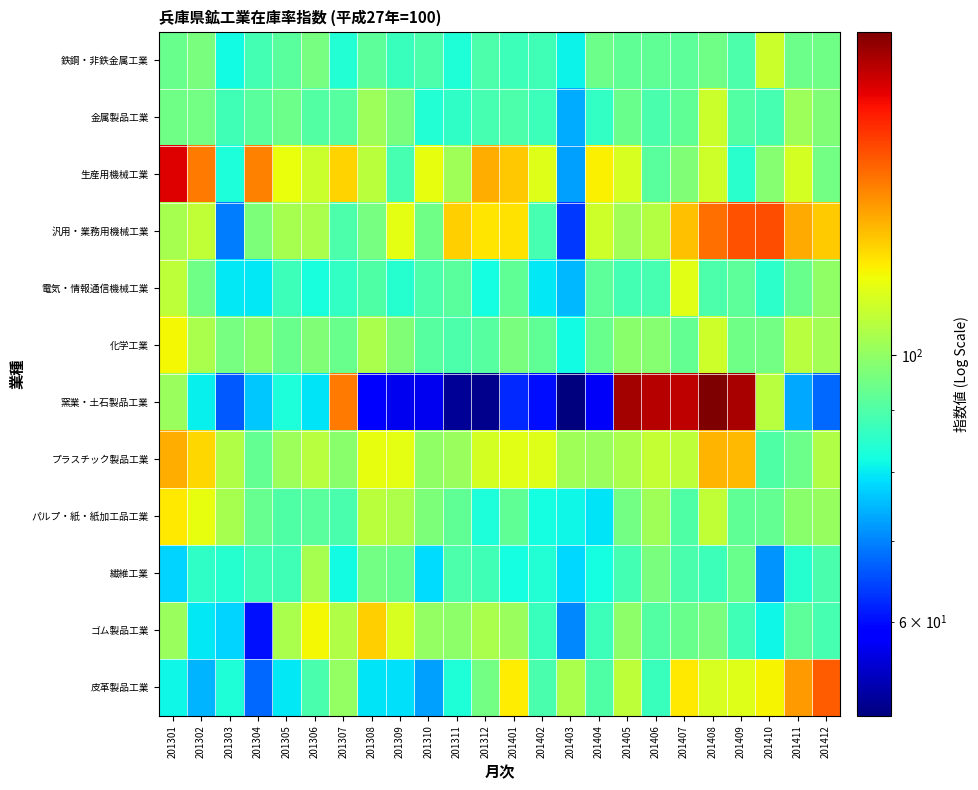

List the series in order of their peak value, lowest first.

繊維工業, 金属製品工業, 鉄鋼・非鉄金属工業, 電気・情報通信機械工業, 化学工業, パルプ・紙・紙加工品工業, ゴム製品工業, プラスチック製品工業, 皮革製品工業, 汎用・業務用機械工業, 生産用機械工業, 窯業・土石製品工業